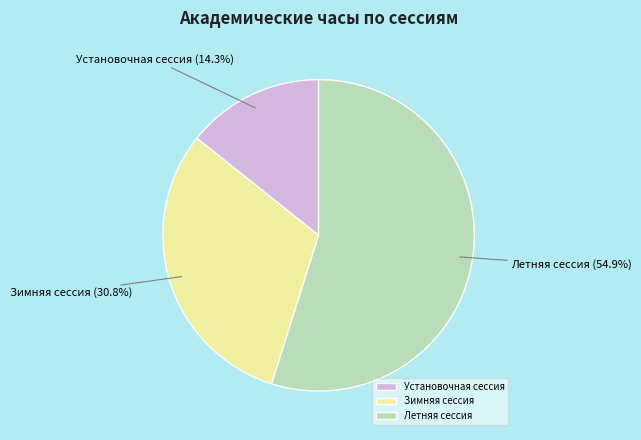

Rank the categories by value from highest to lowest.

Летняя сессия, Зимняя сессия, Установочная сессия